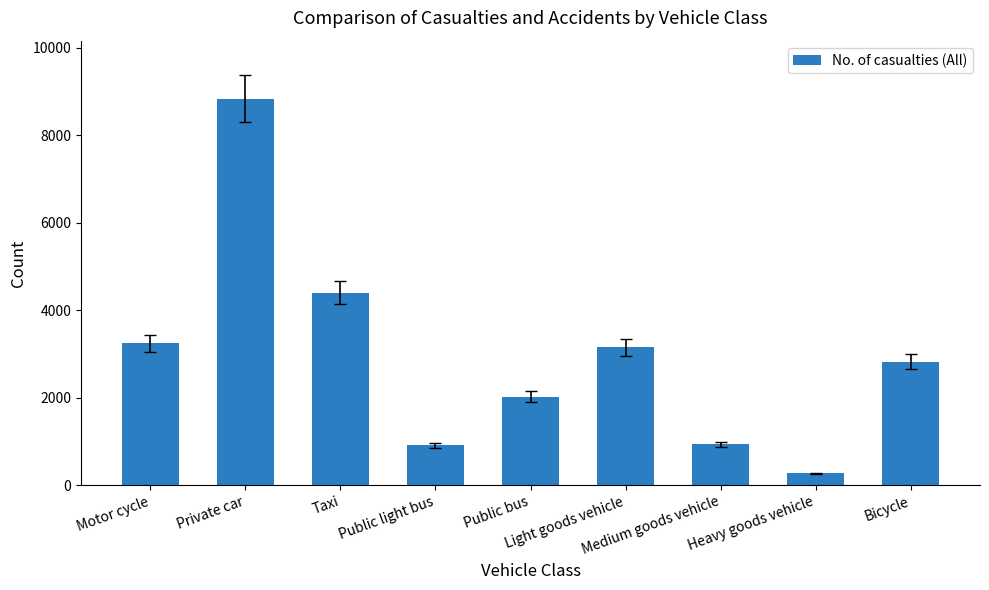

The value at Light goods vehicle is 1384. True or false?

False